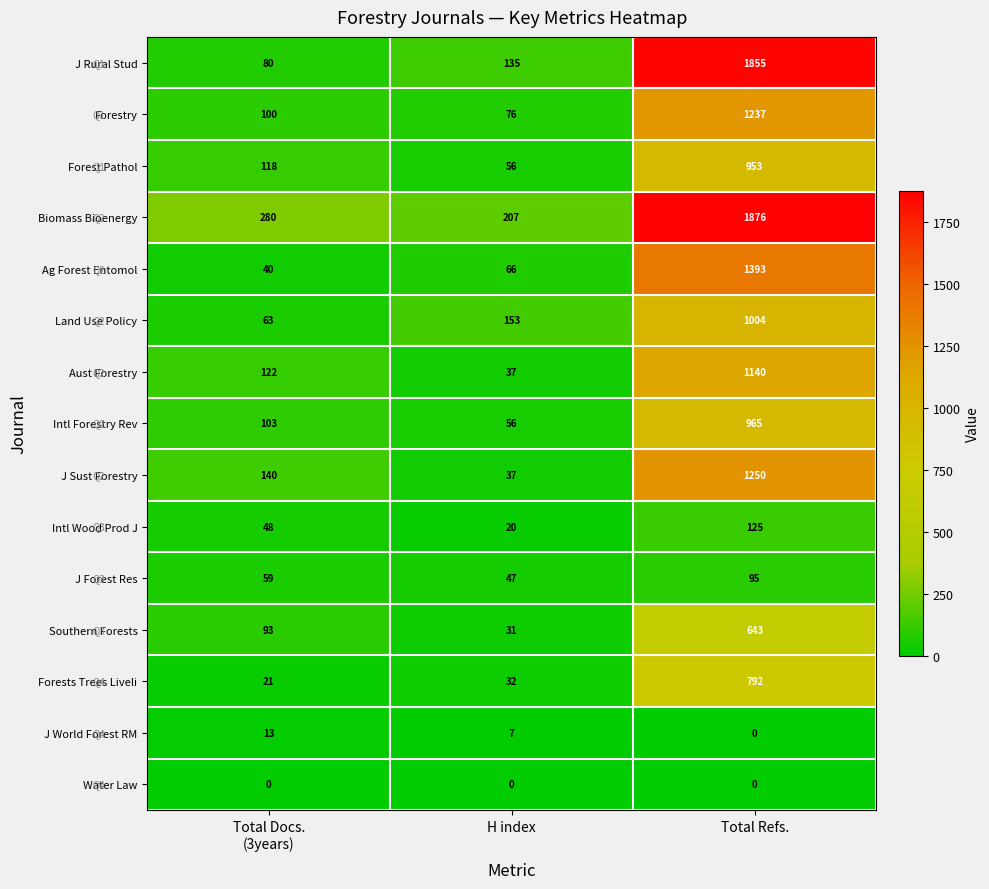

List the series in order of their peak value, highest first.

Biomass Bioenergy, J Rural Stud, Ag Forest Entomol, J Sust Forestry, Forestry, Aust Forestry, Land Use Policy, Intl Forestry Rev, Forest Pathol, Forests Trees Liveli, Southern Forests, Intl Wood Prod J, J Forest Res, J World Forest RM, Water Law